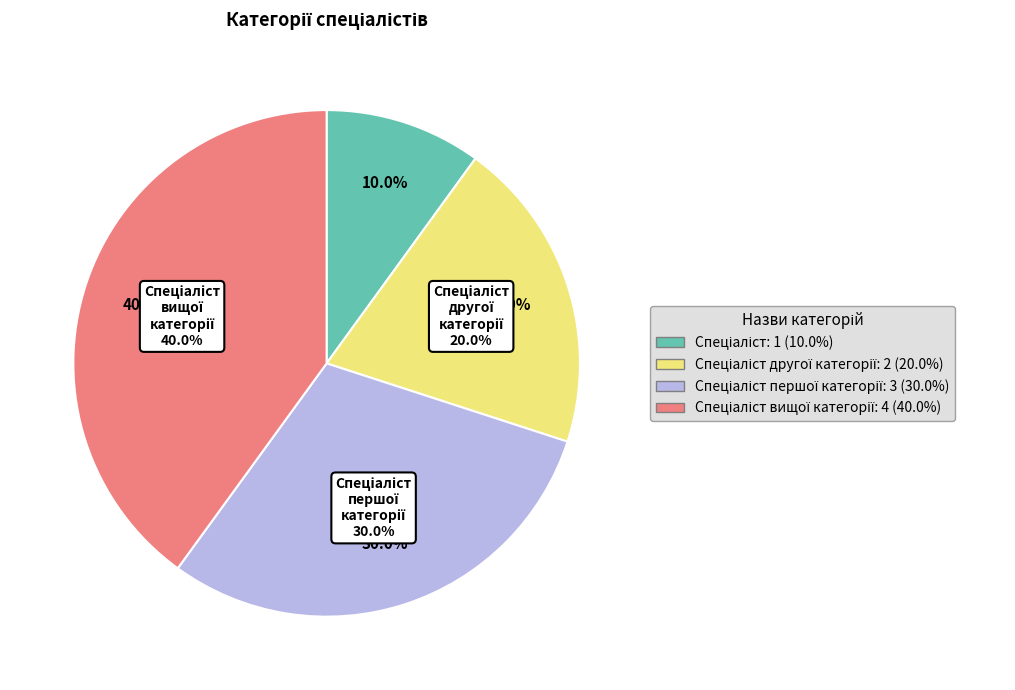

Which category has the biggest portion of the pie?

Спеціаліст вищої категорії